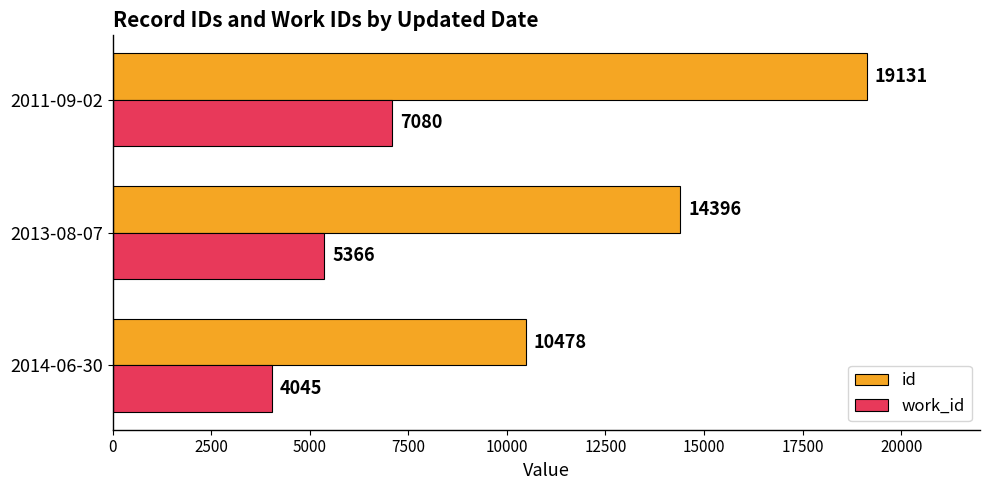

Is the value of work_id at 2014-06-30 greater than the value of id at 2013-08-07?

No